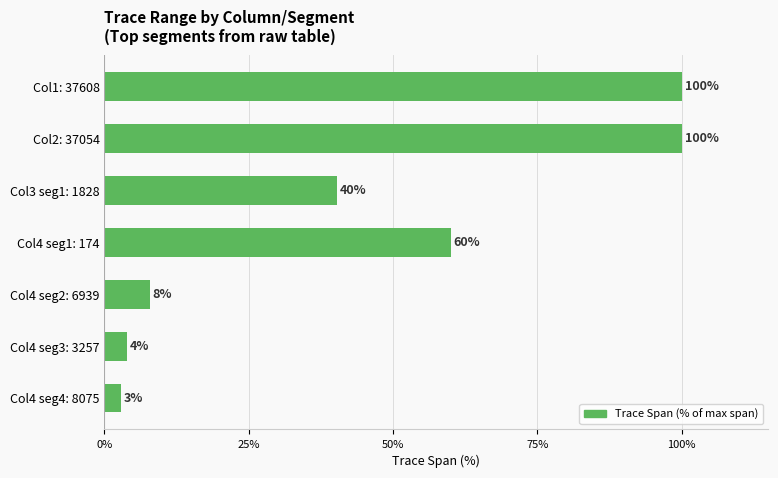

How many bars are there in total?

7